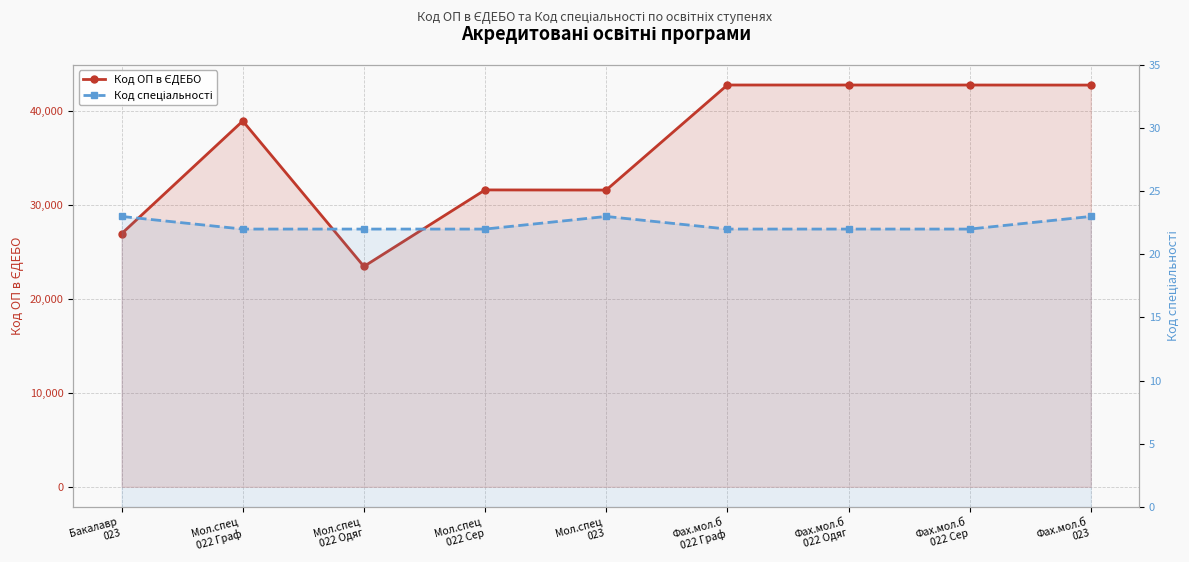

How many series are shown in this chart?

2